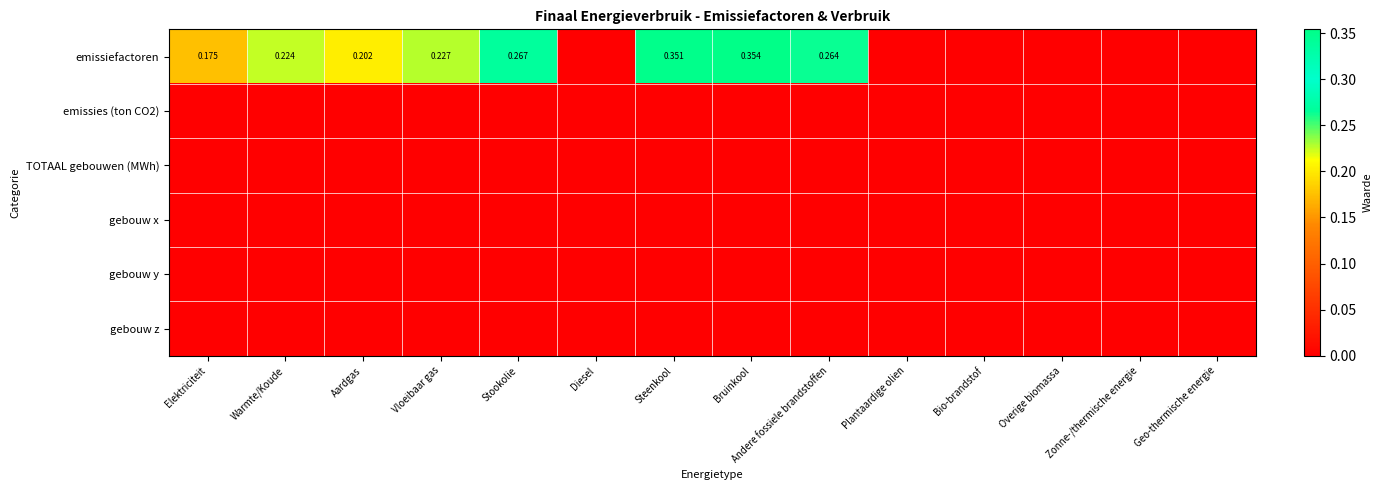

Rank the categories by emissiefactoren value from highest to lowest.

Bruinkool, Steenkool, Stookolie, Andere fossiele brandstoffen, Vloeibaar gas, Warmte/Koude, Aardgas, Elektriciteit, Diesel, Plantaardige olien, Bio-brandstof, Overige biomassa, Zonne-/thermische energie, Geo-thermische energie